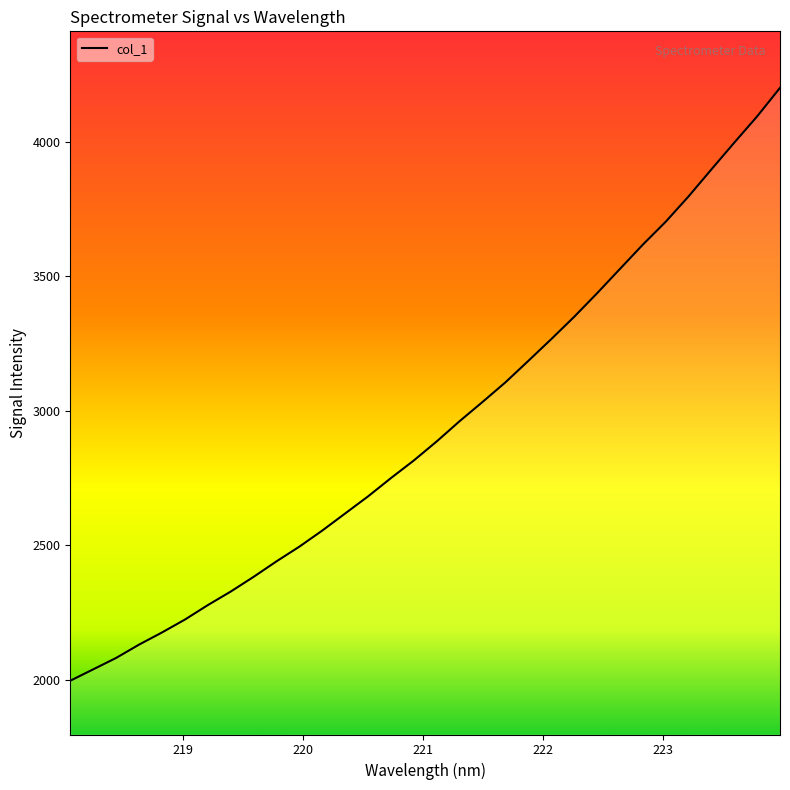

What is the greatest value displayed?

4199.7